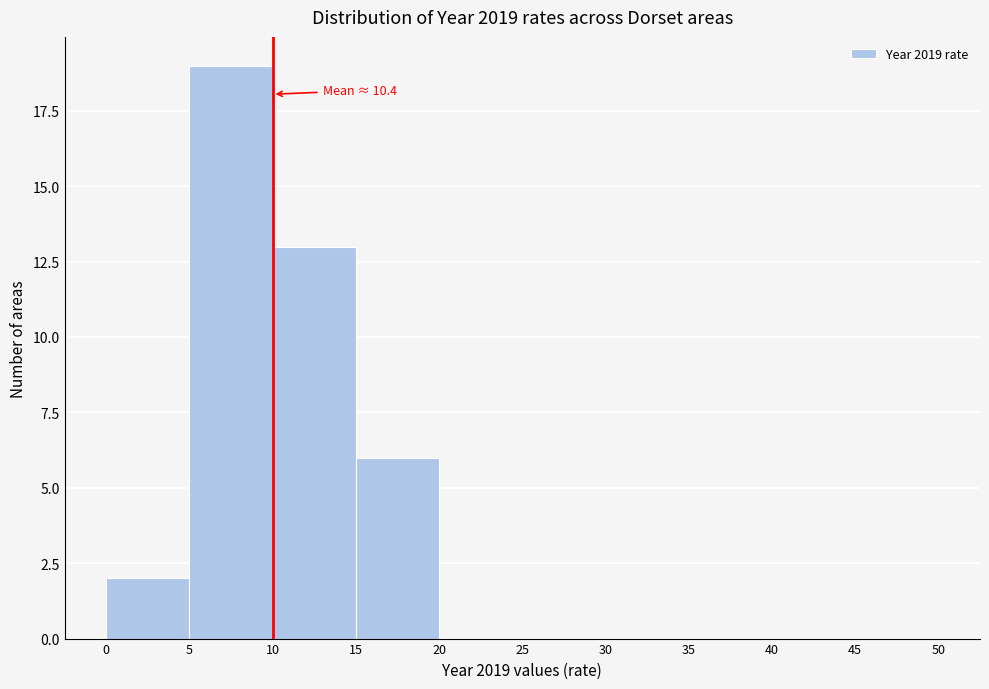

Which range on the x-axis has the tallest bar?

5 to 10